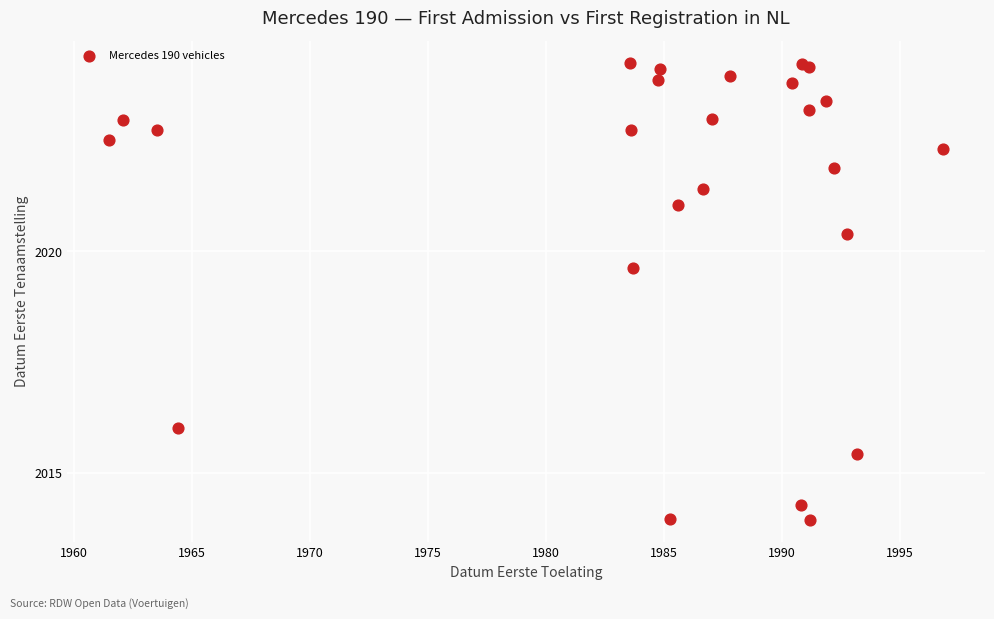

What Y value in the scatter plot is closest to 2019?

2019.6